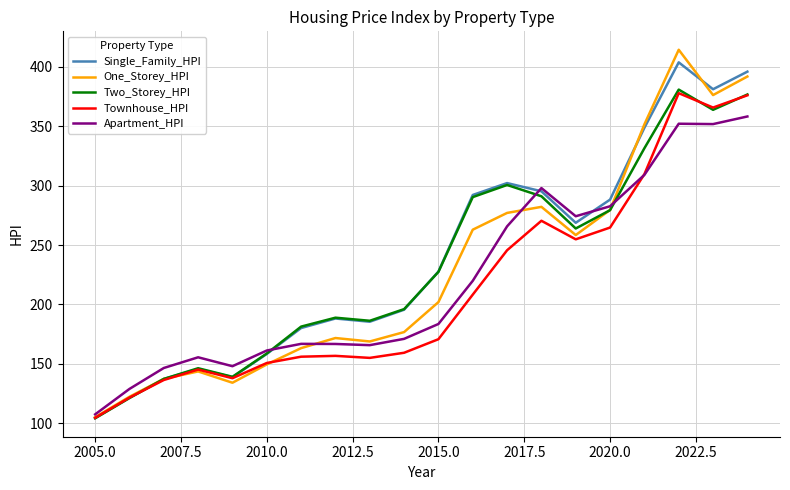

Which series has the widest spread of values?

One_Storey_HPI